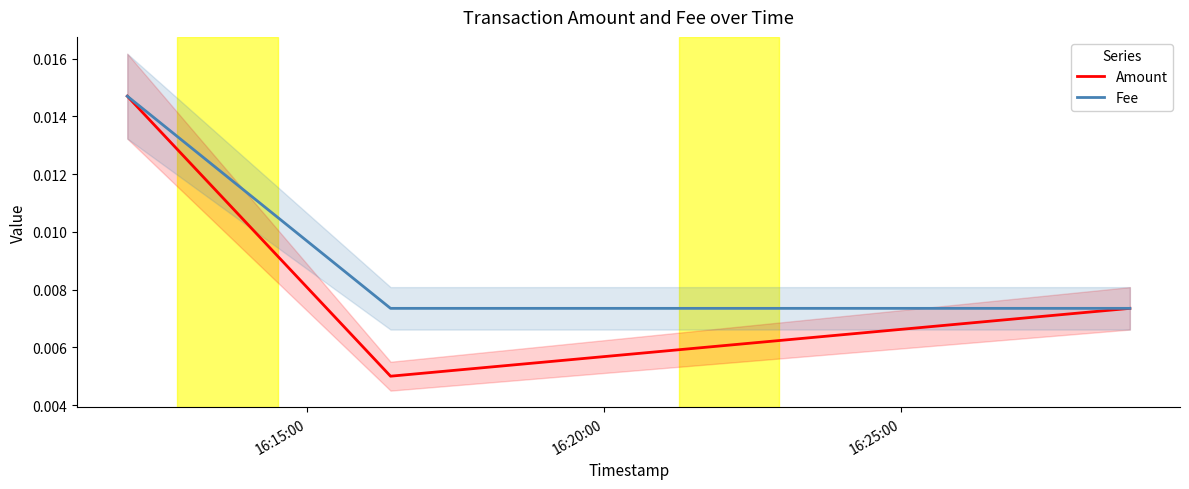

Is this an area chart (filled region under the line)?

No